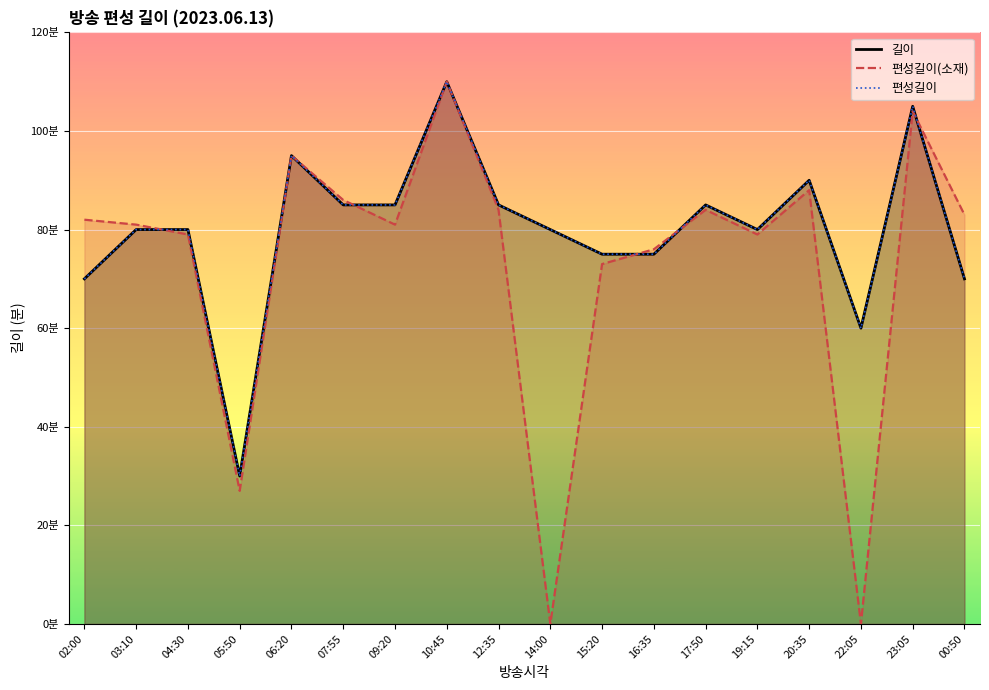

What are all the series names shown in the legend?

길이, 편성길이(소재), 편성길이